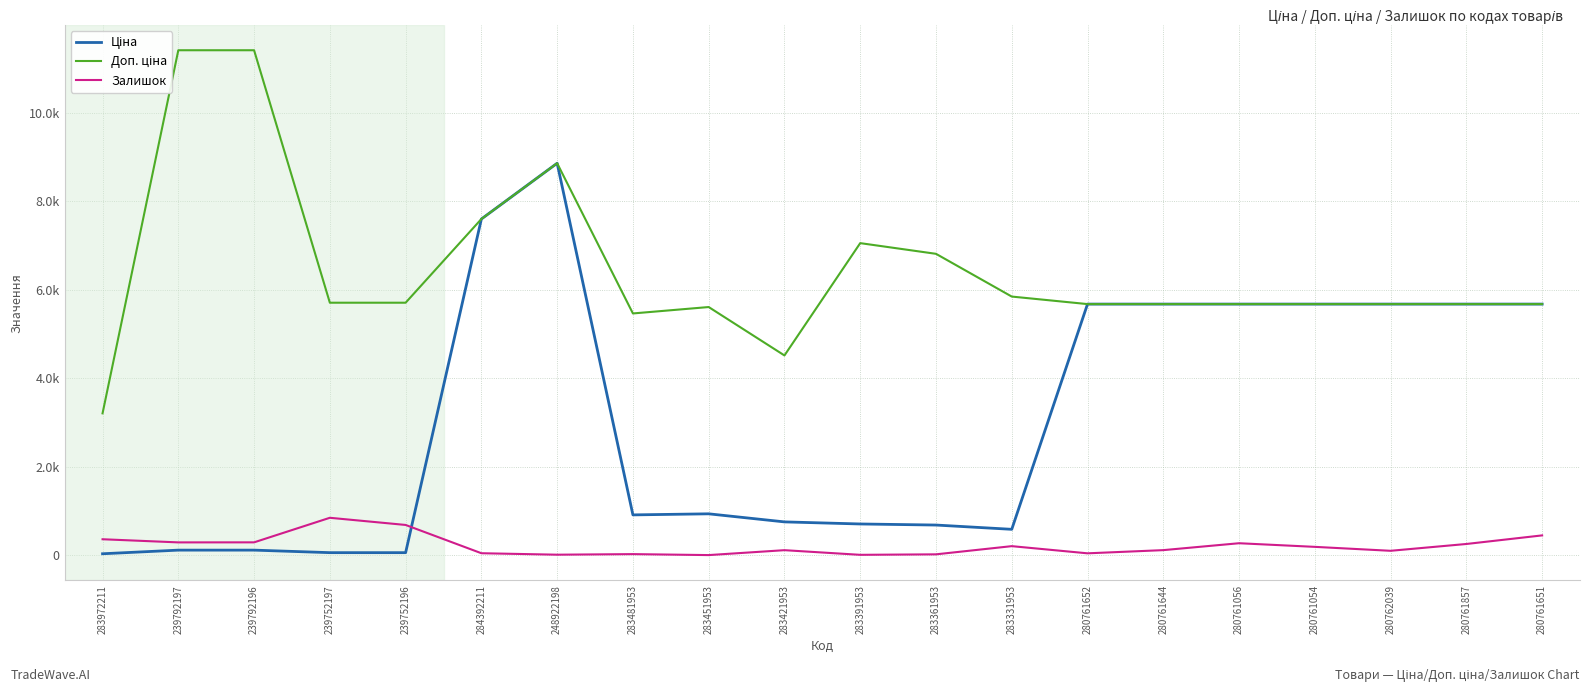

Is it true that Ціна equals 2350.7 at 280761644?

False